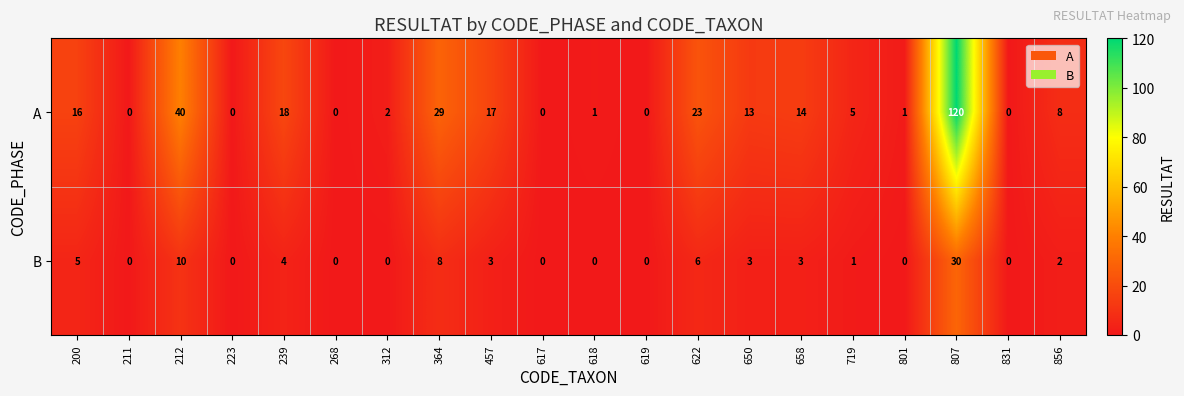

What is the difference between the second highest and second lowest values in the A series?

40